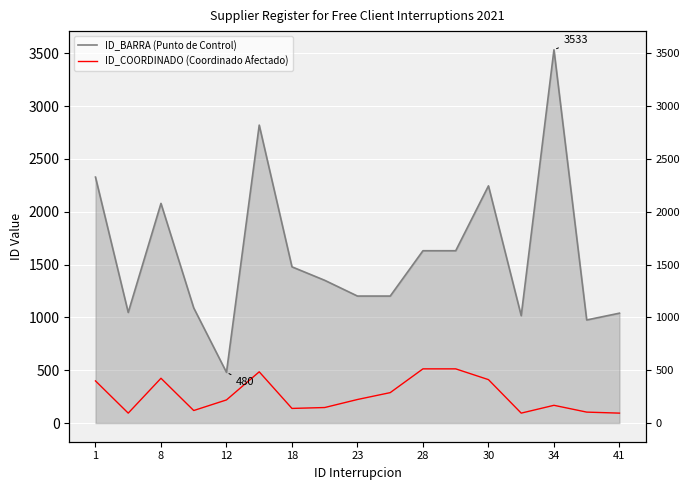

Between 13 and 11, which is larger?

11